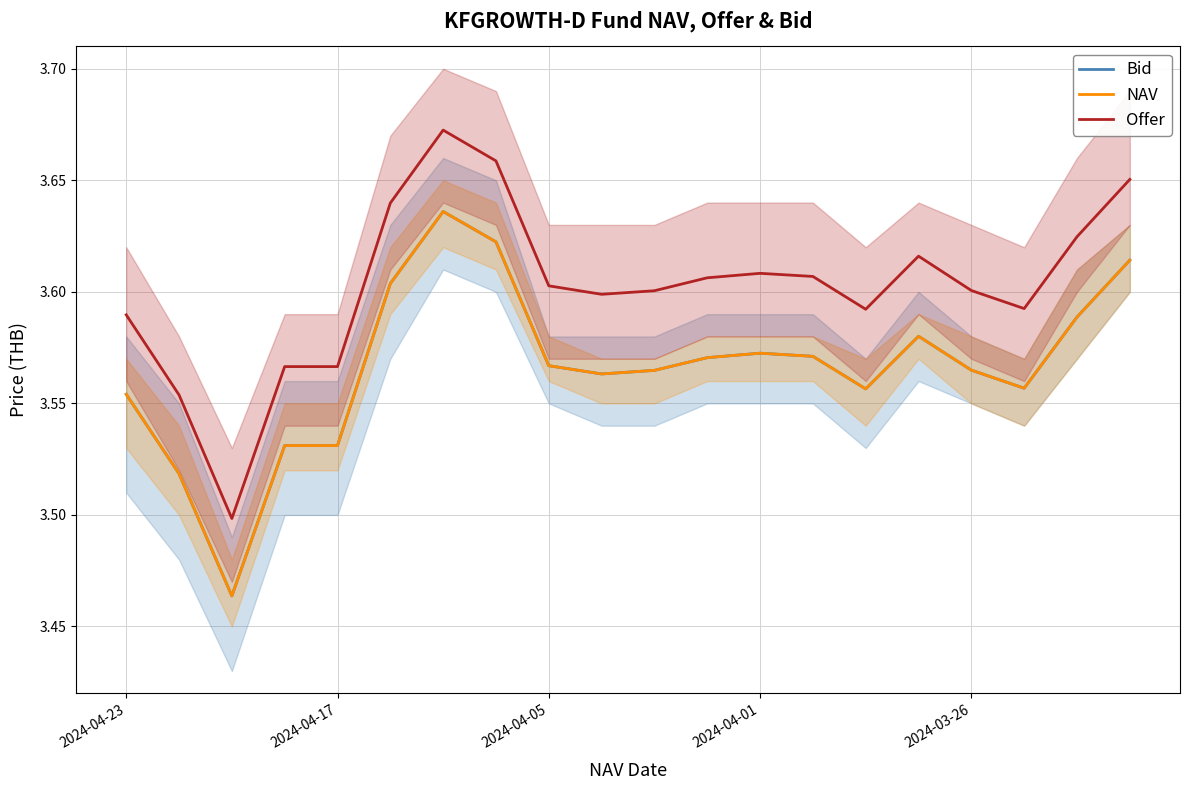

What is the value of the Offer point at the 9th from the left?

3.6